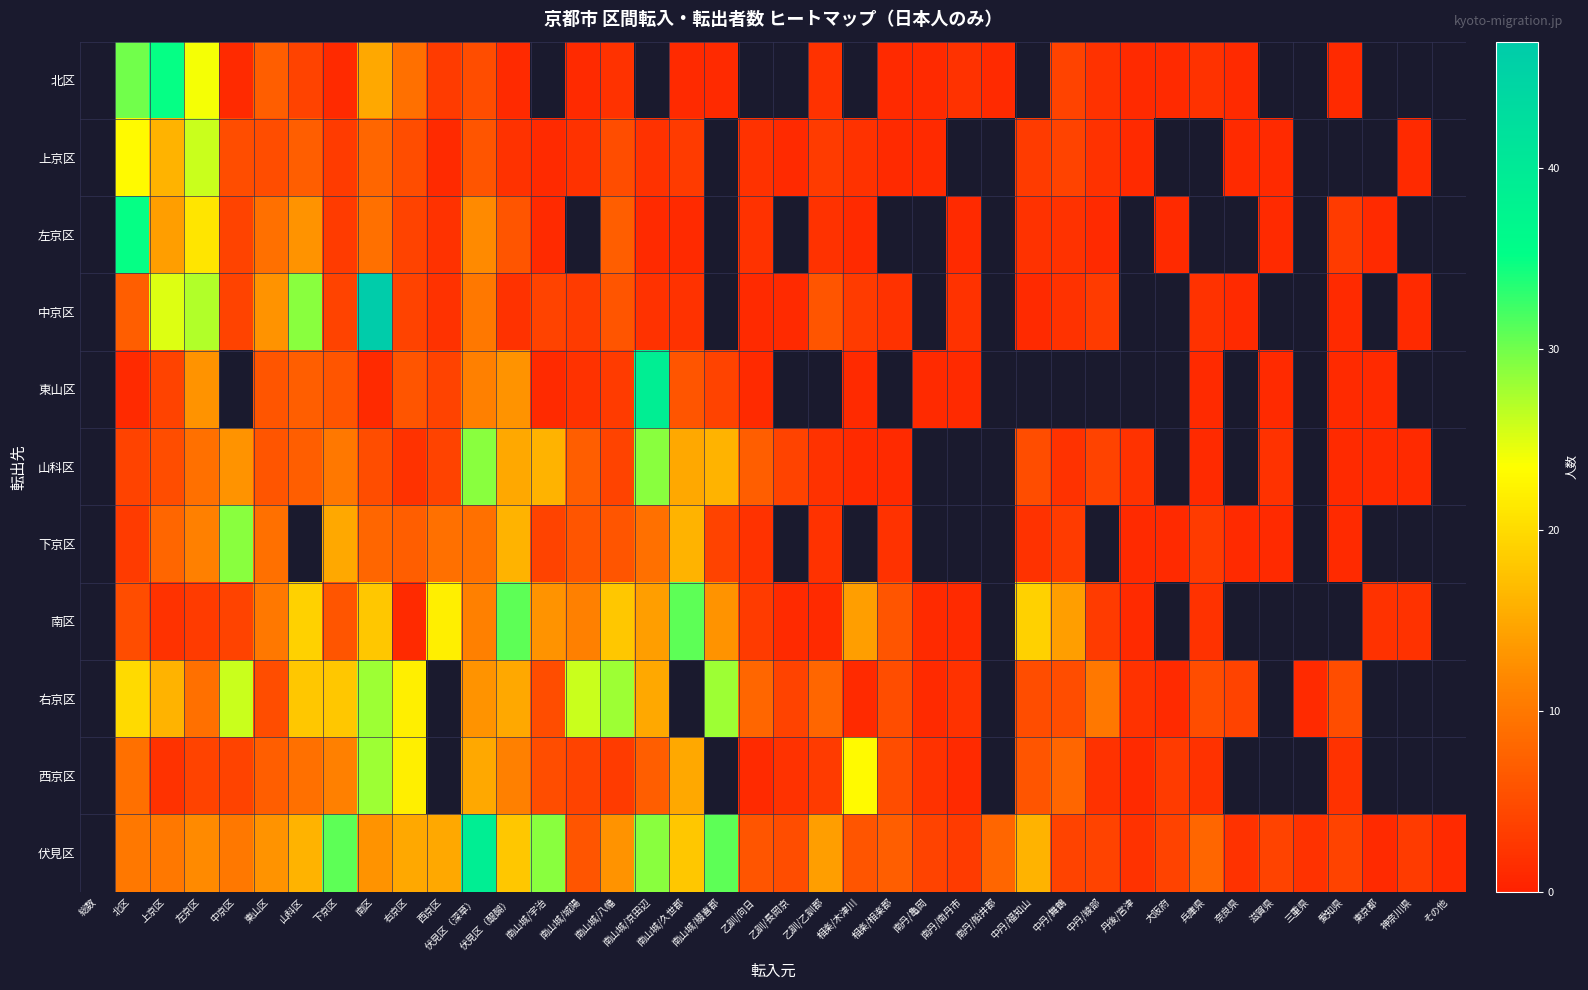

At which category is the sum across all series the highest?

南区